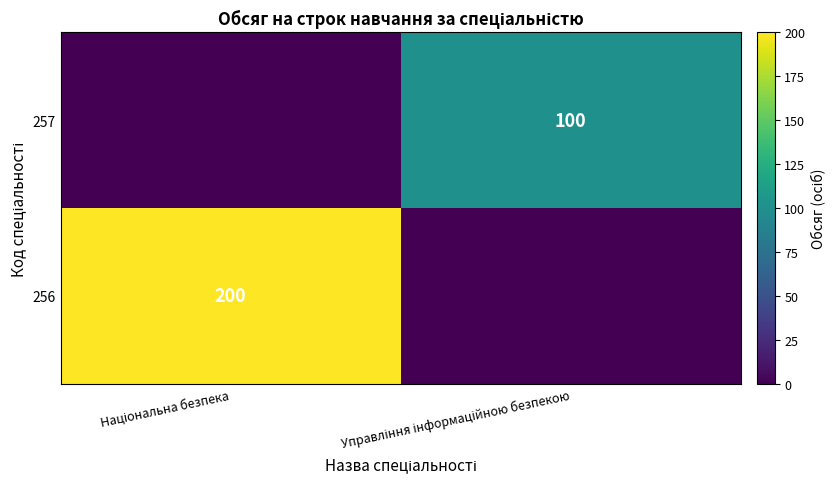

Is the value of 257 at Національна безпека greater than the value of 256 at Управління інформаційною безпекою?

No